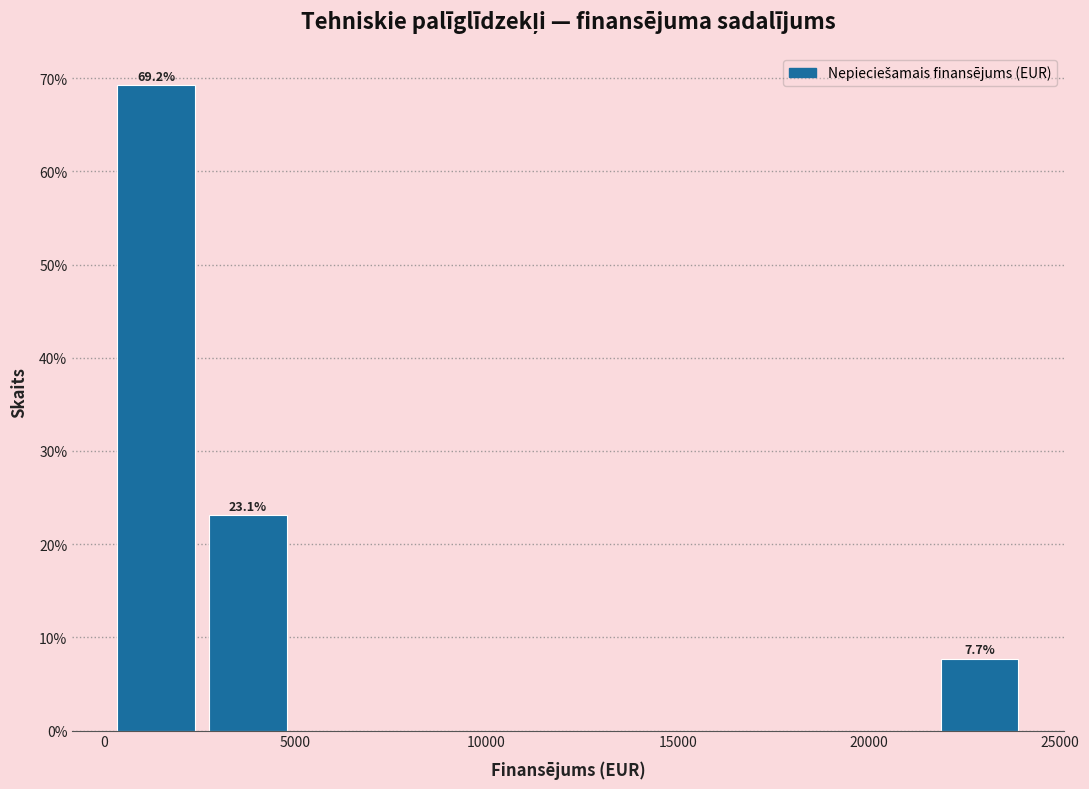

Which range on the x-axis has the tallest bar?

0 to 2500